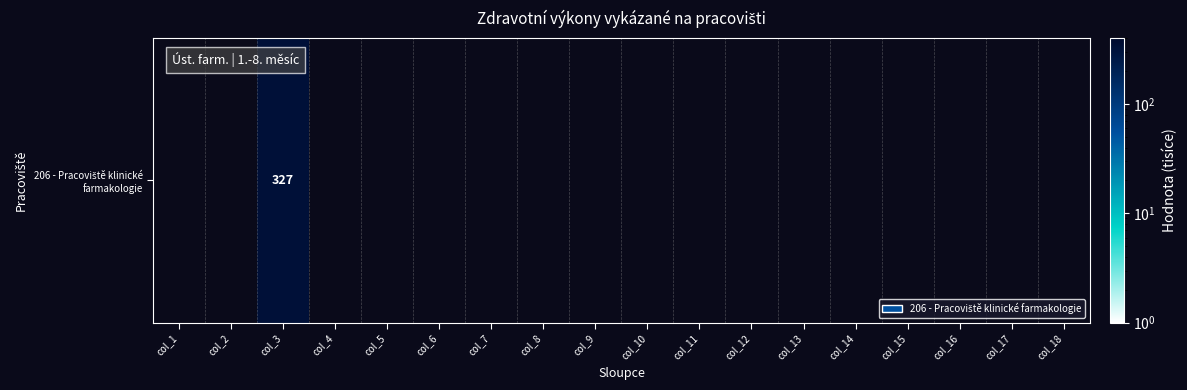

List the labels in order of value, smallest first.

col_1, col_2, col_3, col_4, col_5, col_6, col_7, col_8, col_9, col_10, col_11, col_12, col_13, col_14, col_15, col_16, col_17, col_18